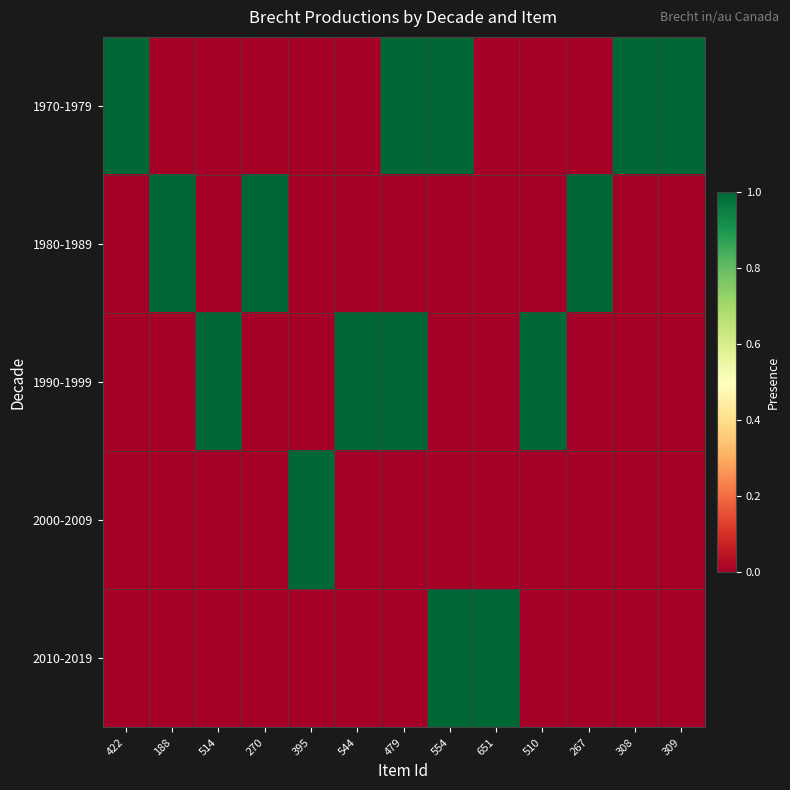

Reading left to right, what are all the values shown in this chart?

1970-1979: 422=1	188=0	514=0	270=0	395=0	544=0	479=1	554=1	651=0	510=0	267=0	308=1	309=1
1980-1989: 422=0	188=1	514=0	270=1	395=0	544=0	479=0	554=0	651=0	510=0	267=1	308=0	309=0
1990-1999: 422=0	188=0	514=1	270=0	395=0	544=1	479=1	554=0	651=0	510=1	267=0	308=0	309=0
2000-2009: 422=0	188=0	514=0	270=0	395=1	544=0	479=0	554=0	651=0	510=0	267=0	308=0	309=0
2010-2019: 422=0	188=0	514=0	270=0	395=0	544=0	479=0	554=1	651=1	510=0	267=0	308=0	309=0